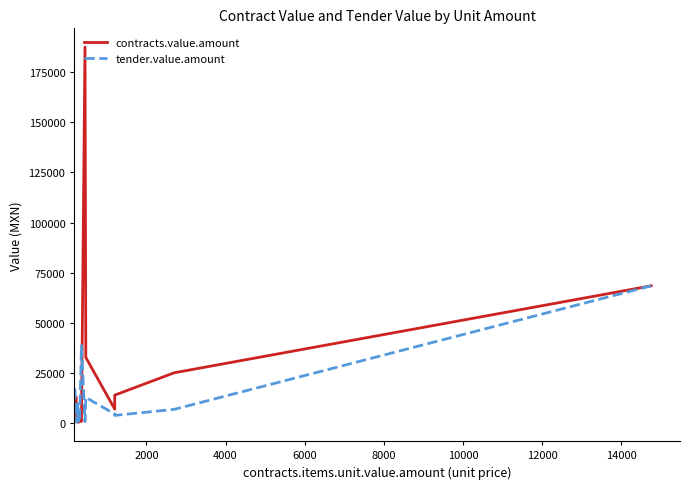

Which series has the largest range (max minus min)?

contracts.value.amount